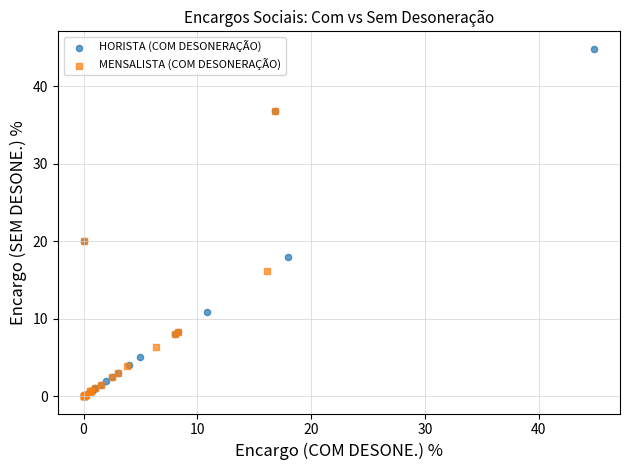

Which series has the largest Y range (max minus min)?

HORISTA (COM DESONERAÇÃO)